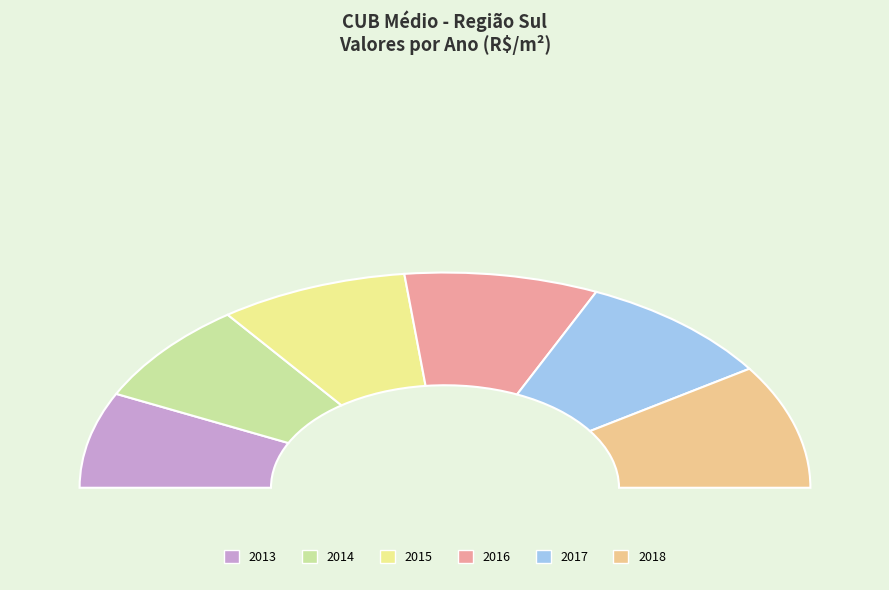

What is the change in value from 2013 to 2017?

+252.5